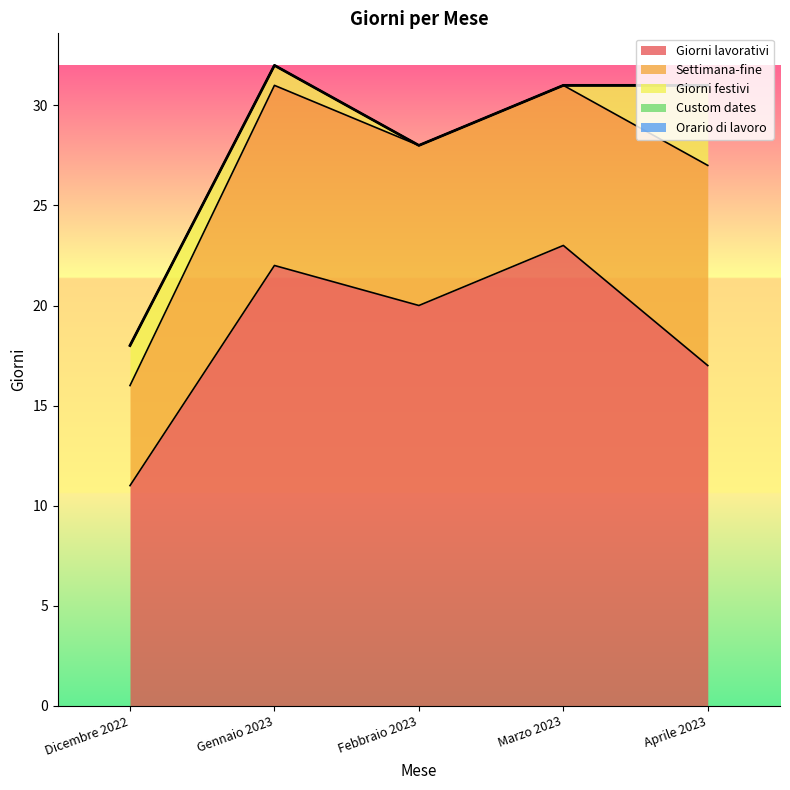

True or false: Custom dates has more than 1 interior local peaks.

False